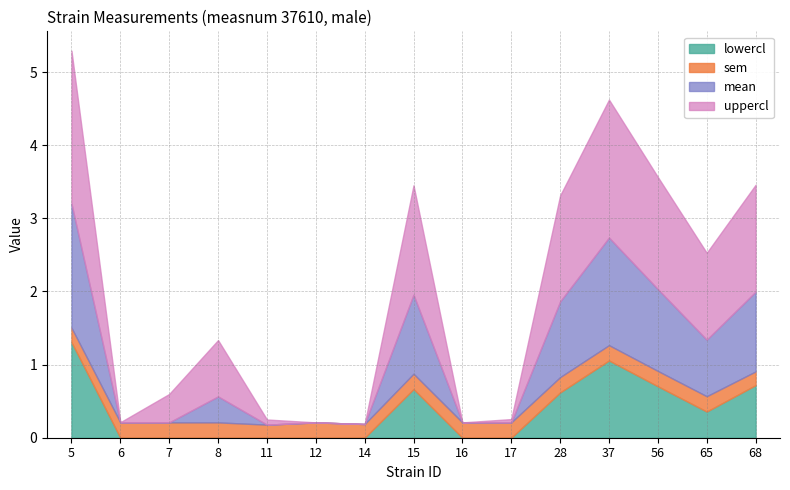

Count the number of data series in this chart.

4